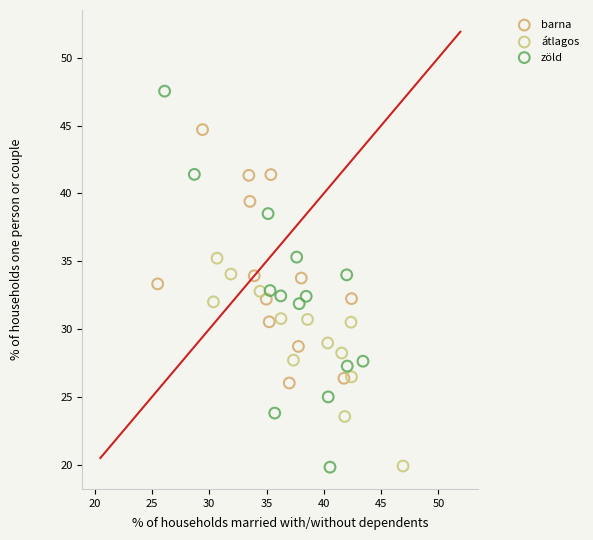

Which series has the widest spread of Y values?

zöld